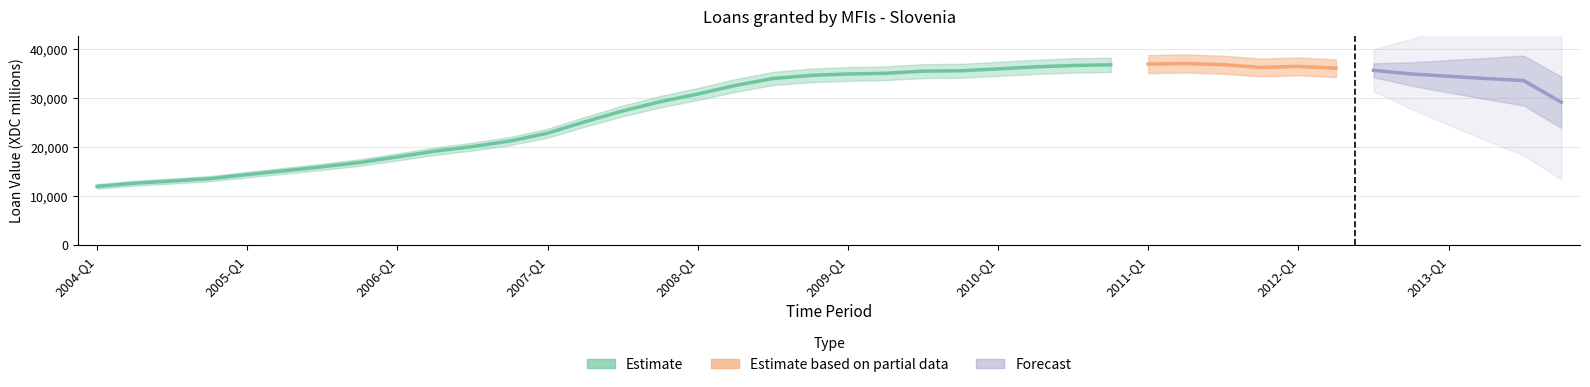

True or false: the data shows 35504.4 at 2009-Q4.

True